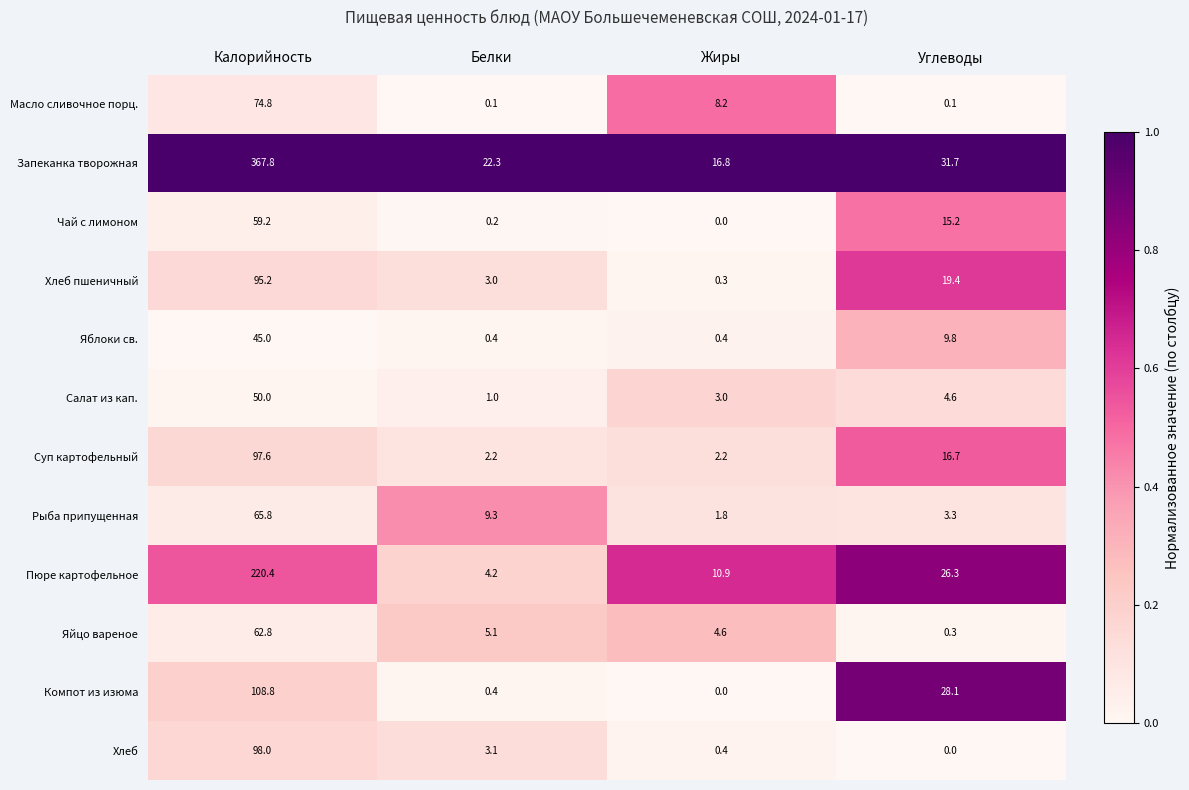

At how many categories does at least one series exceed 0?

4